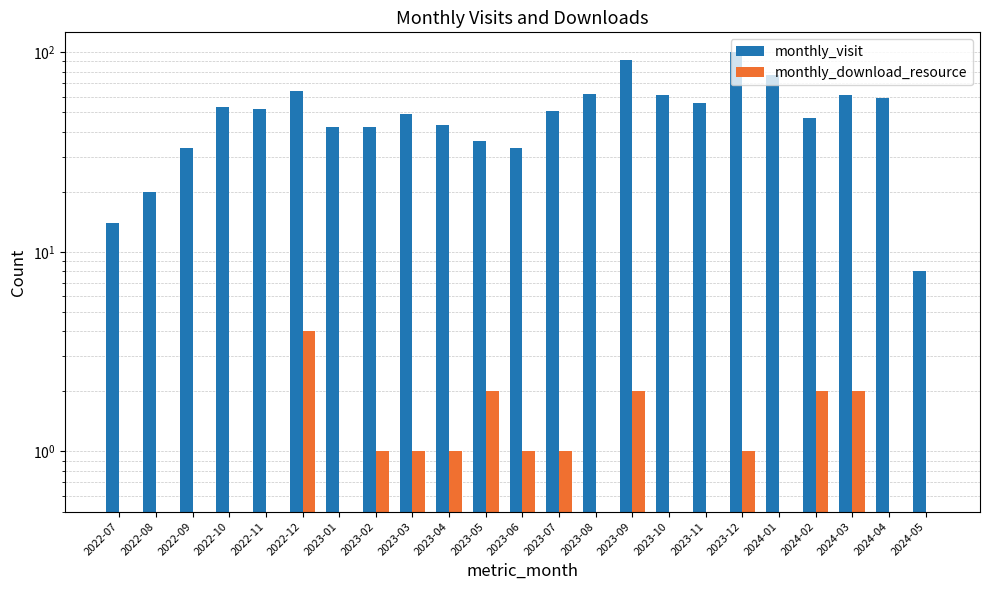

Is it true that monthly_visit equals 61 at 2024-03?

True